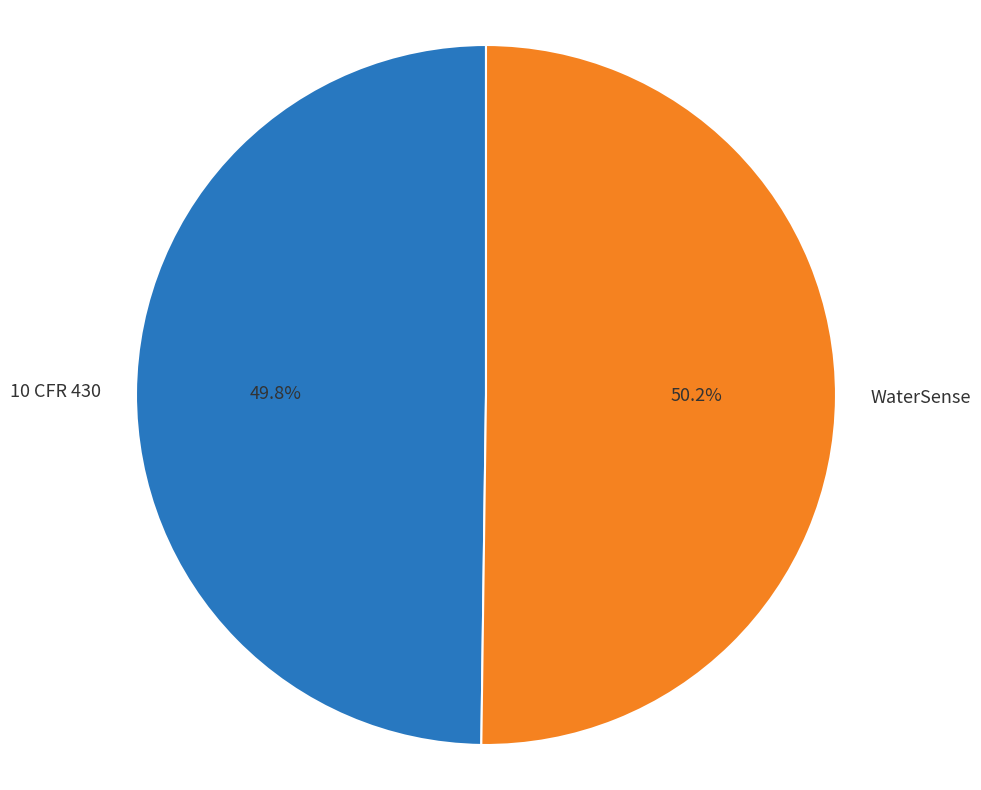

Is the sum of 10 CFR 430 and WaterSense greater than half?

Yes